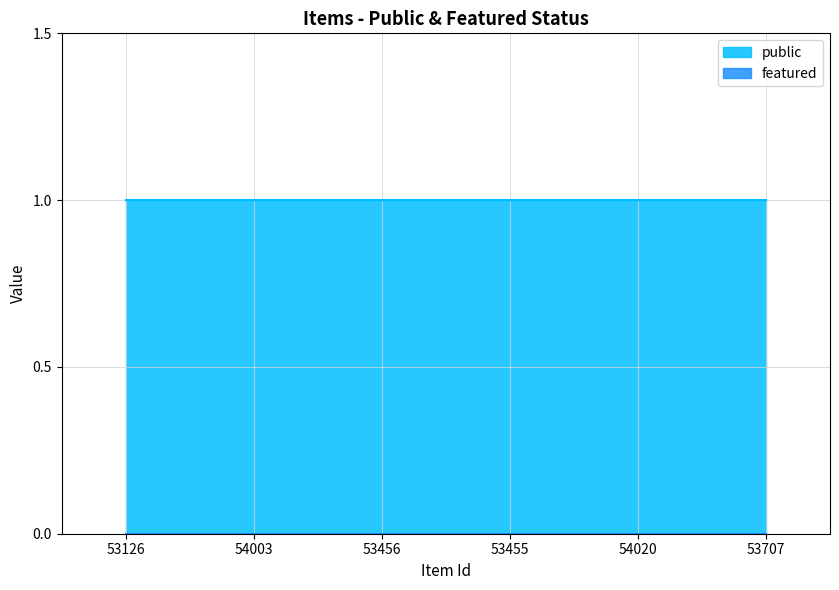

What is the greatest value displayed?

1